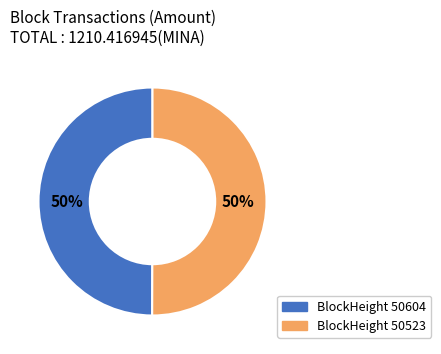

To the nearest percent, what is the average slice percentage?

50%